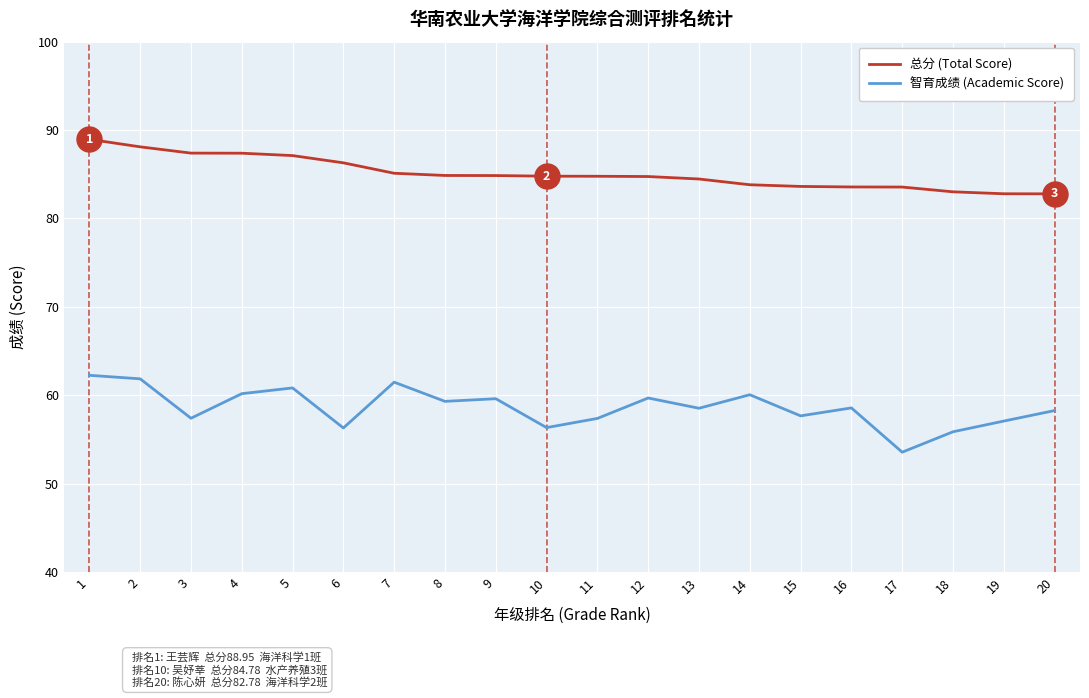

At which category is the sum across all series the highest?

1